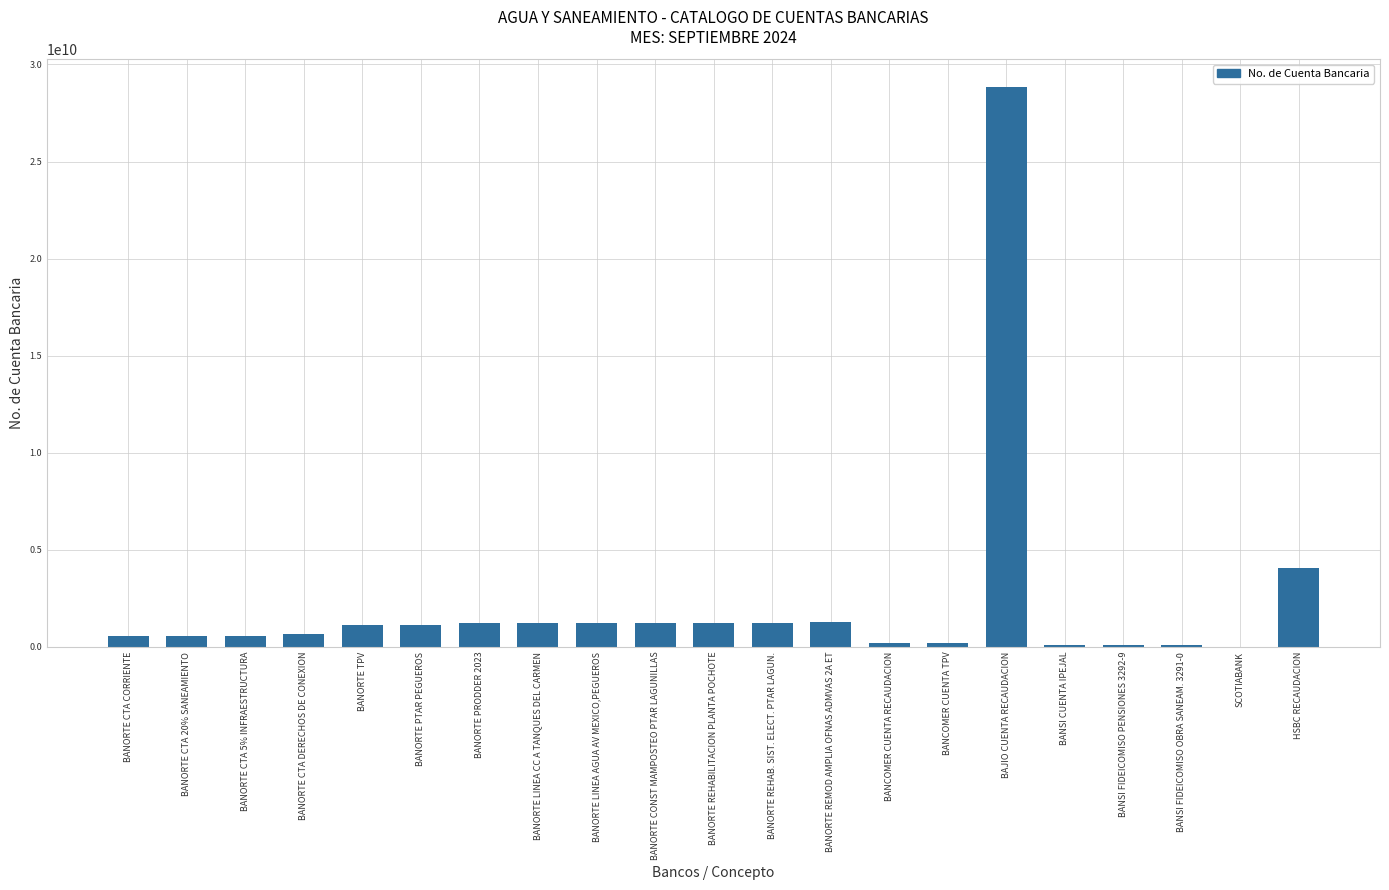

What is the greatest value displayed?

28825610102